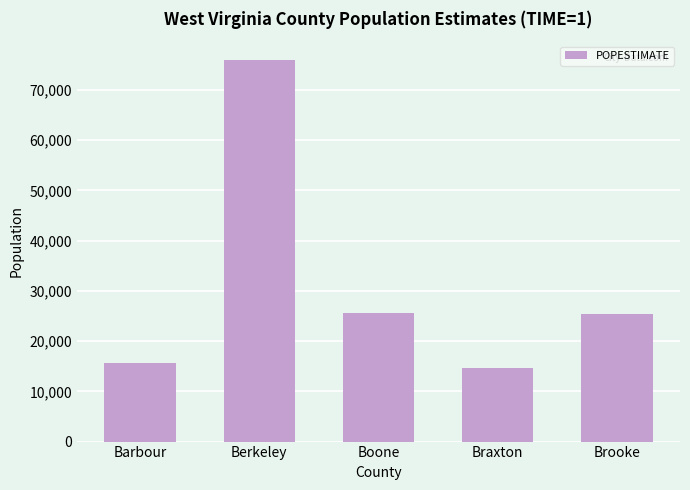

The chart shows a value of 36695 at Boone. True or false?

False